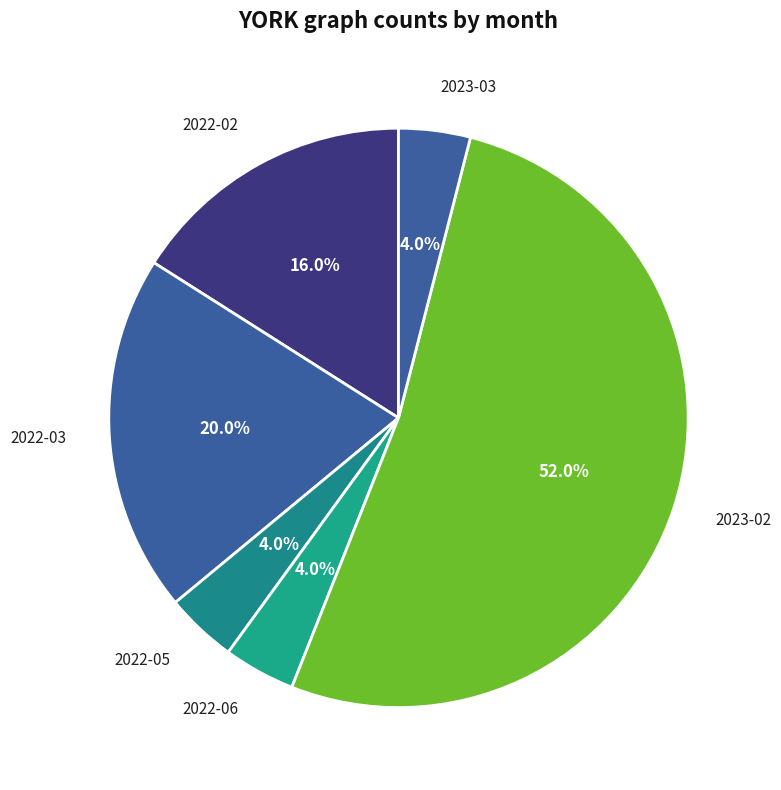

How many slices are in this pie chart?

6